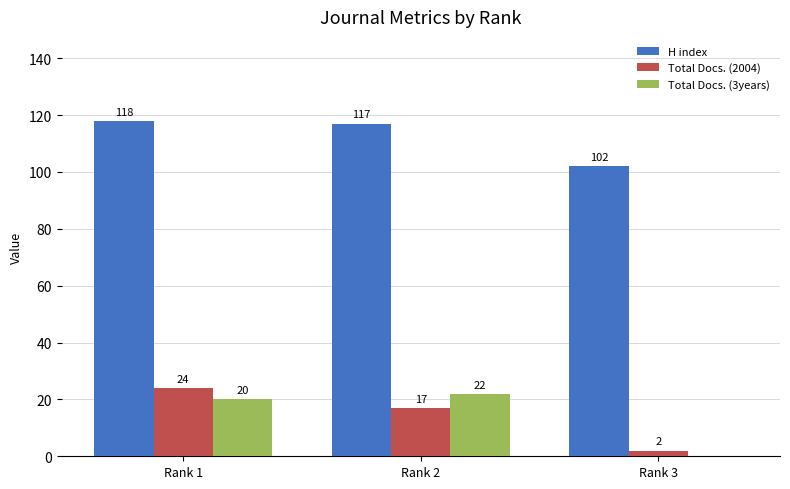

At which label does Total Docs. (2004) first exceed 17?

Rank 1